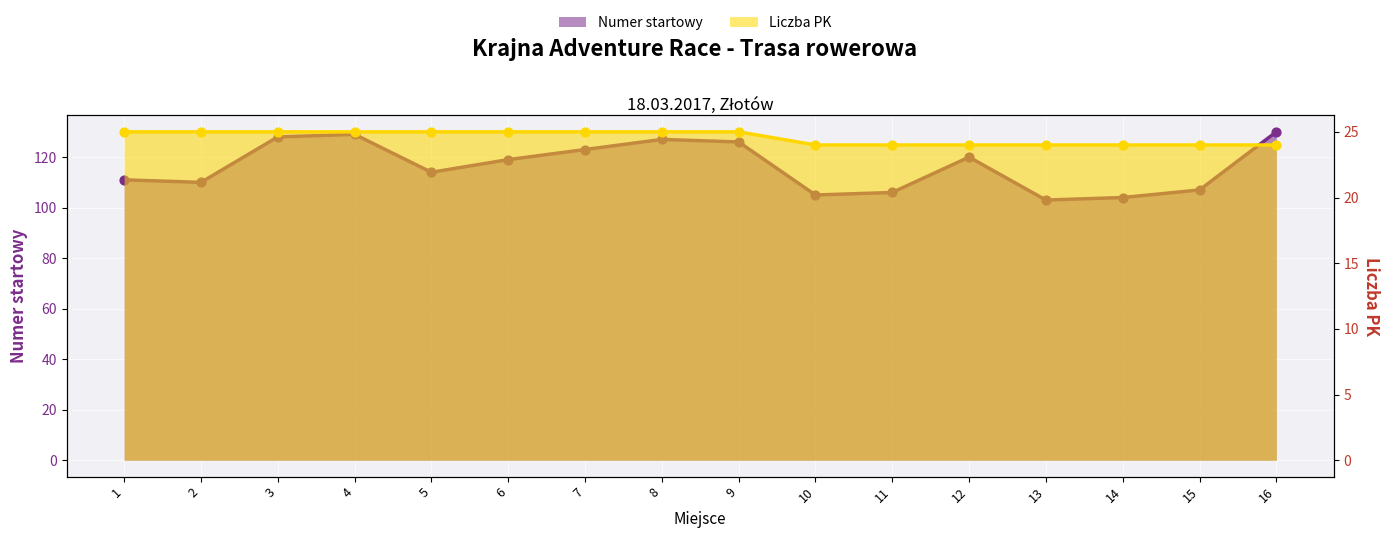

Is the value of Numer startowy at 8 greater than the value of Liczba PK at 14?

Yes